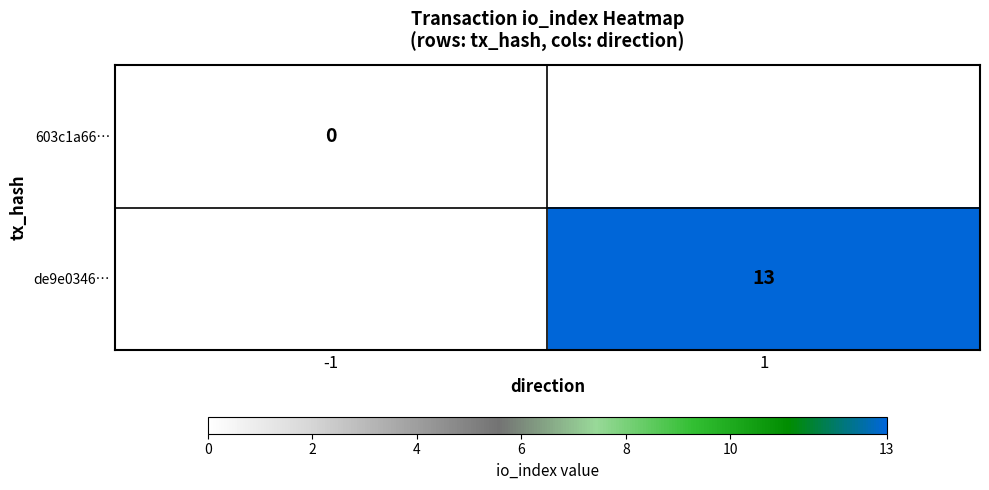

True or false: de9e0346… has a value of 13 at 1.

True